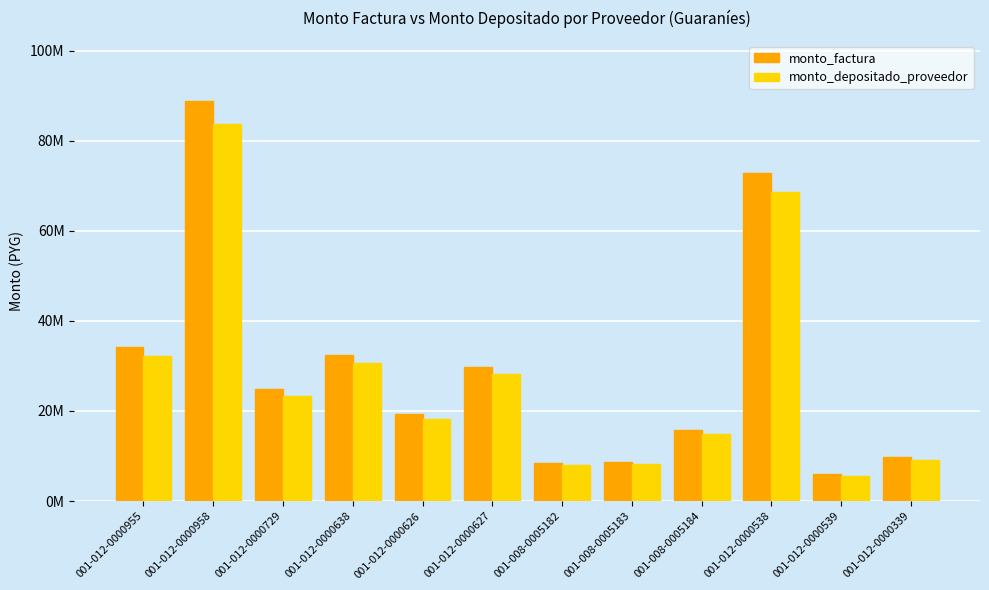

Is it true that monto_depositado_proveedor equals 14795794 at 001-008-0005184?

True